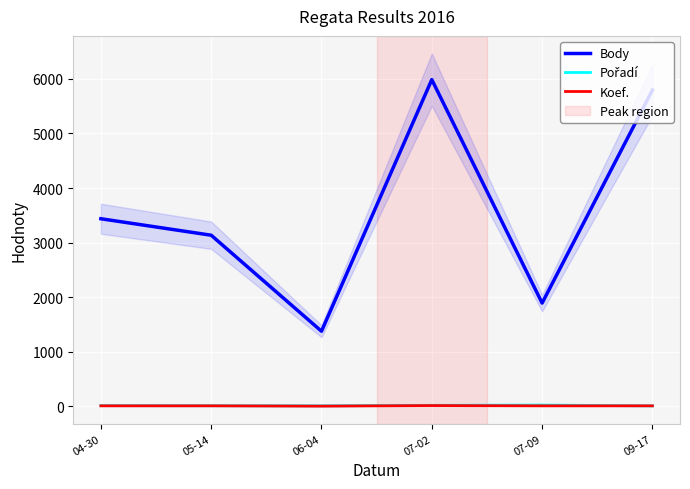

What are all the series names shown in the legend?

Body, Pořadí, Koef.